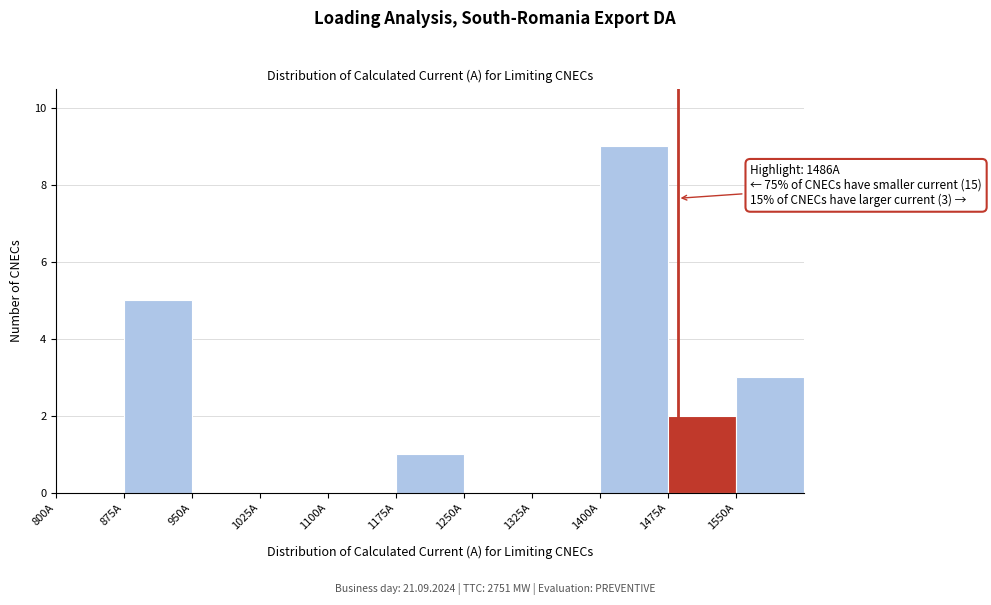

Over which range of the x-axis is the bar tallest?

1400 to 1475